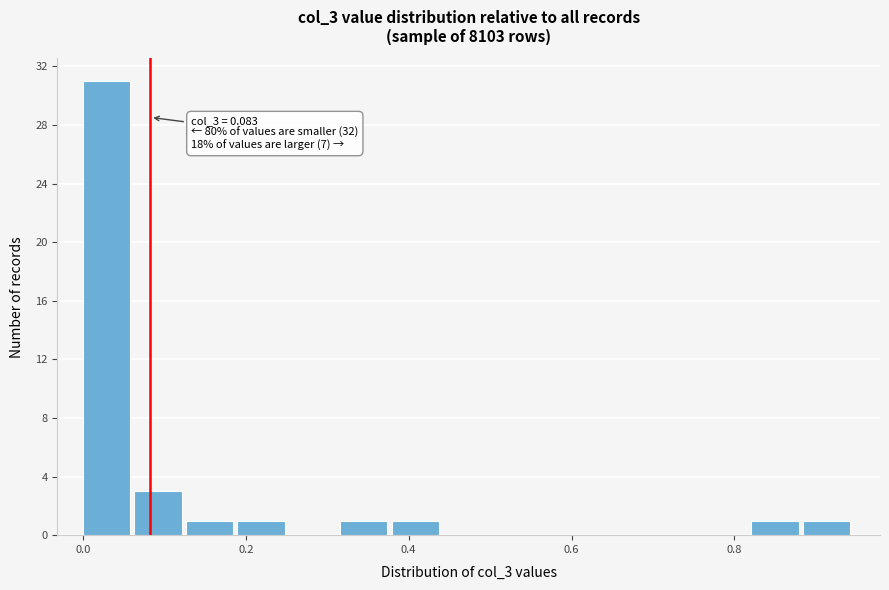

Read against the x-axis, roughly where is the centre of the tallest bar?

0.02